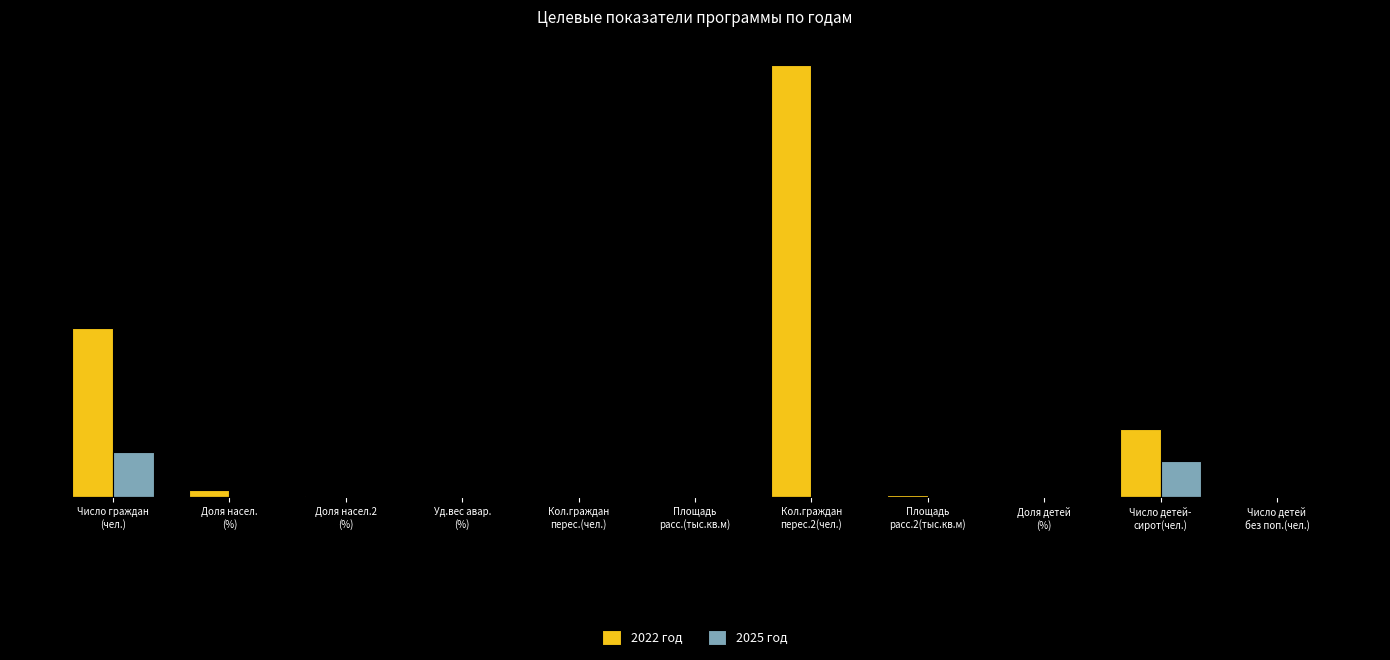

Rank the series by their average value, from highest to lowest.

2022 год, 2025 год